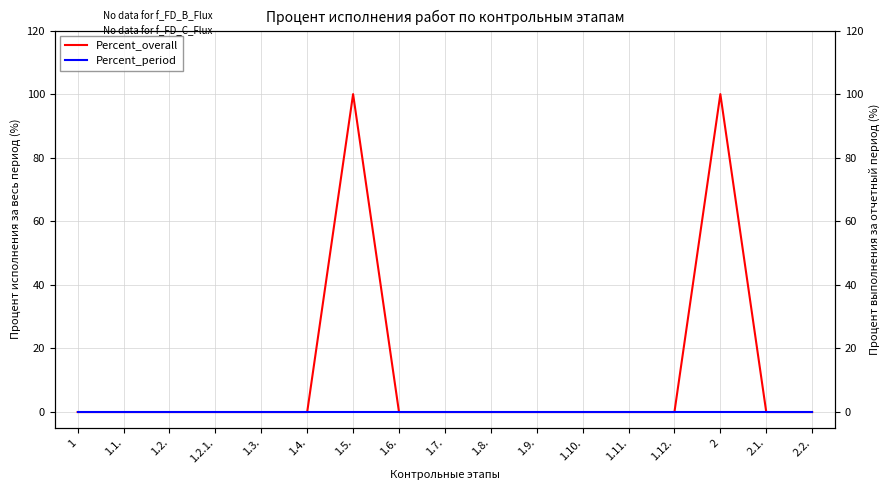

Reading left to right, transcribe all the data shown in this chart.

Percent_overall: 0	0	0	0	0	0	100	0	0	0	0	0	0	0	100	0	0
Percent_period: 0	0	0	0	0	0	0	0	0	0	0	0	0	0	0	0	0